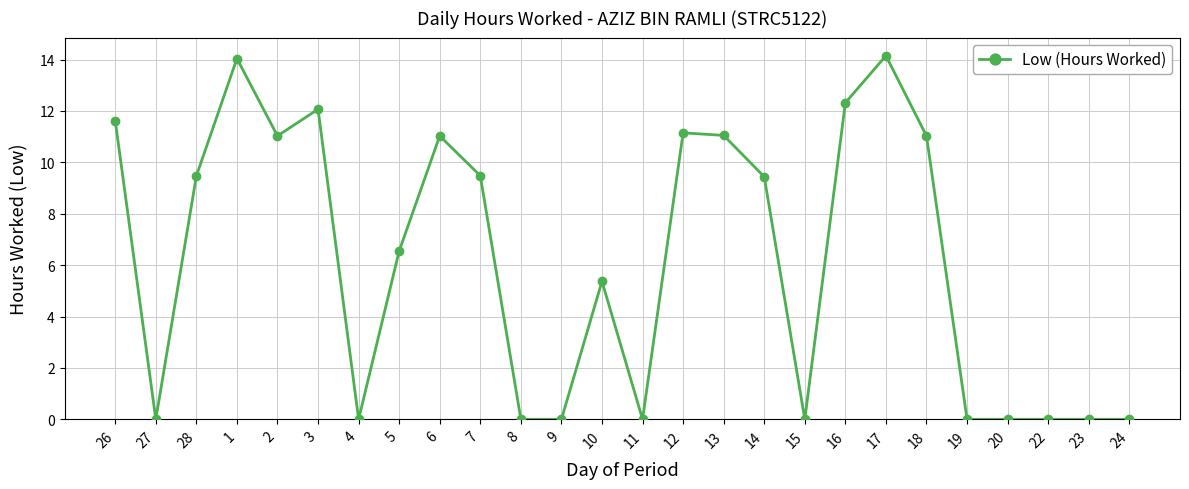

What is the difference between the second highest and minimum values?

14.0